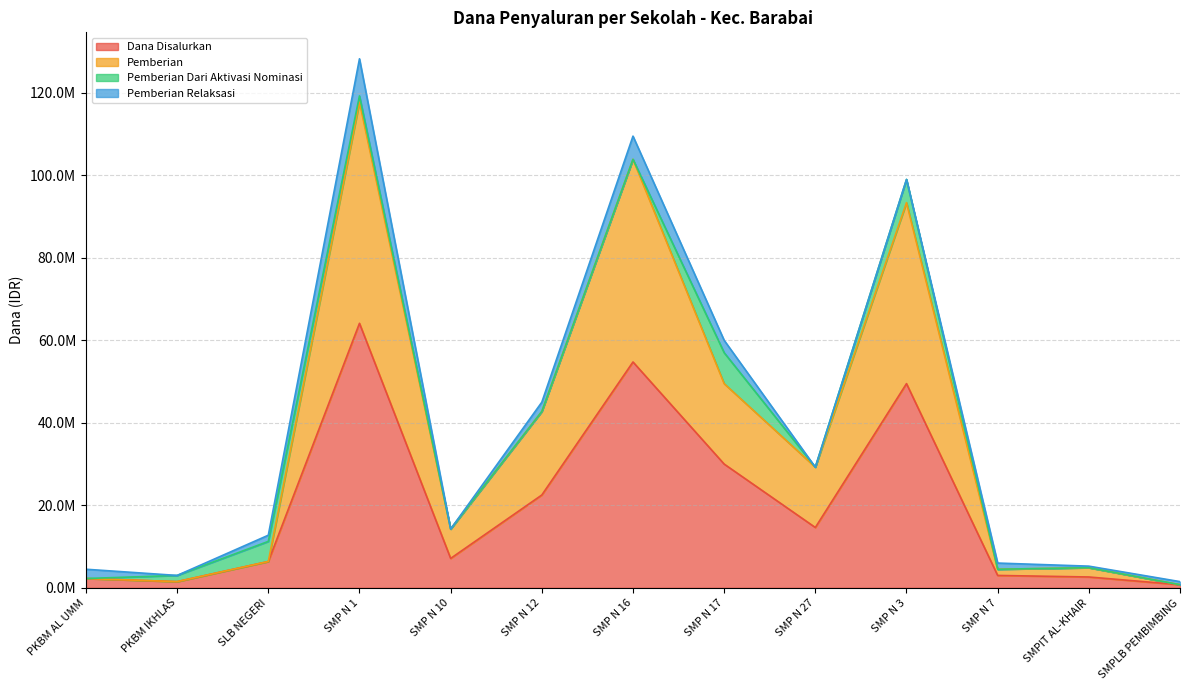

What is the sum of all Dana Disalurkan values?

259125000